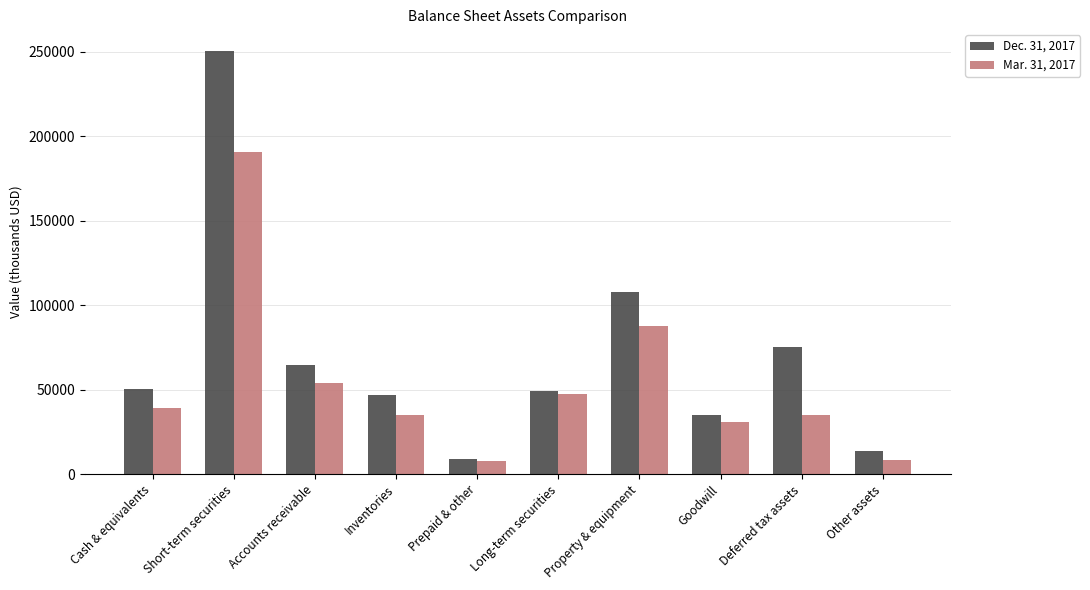

The Mar. 31, 2017 series shows 39040 at Cash & equivalents. True or false?

True